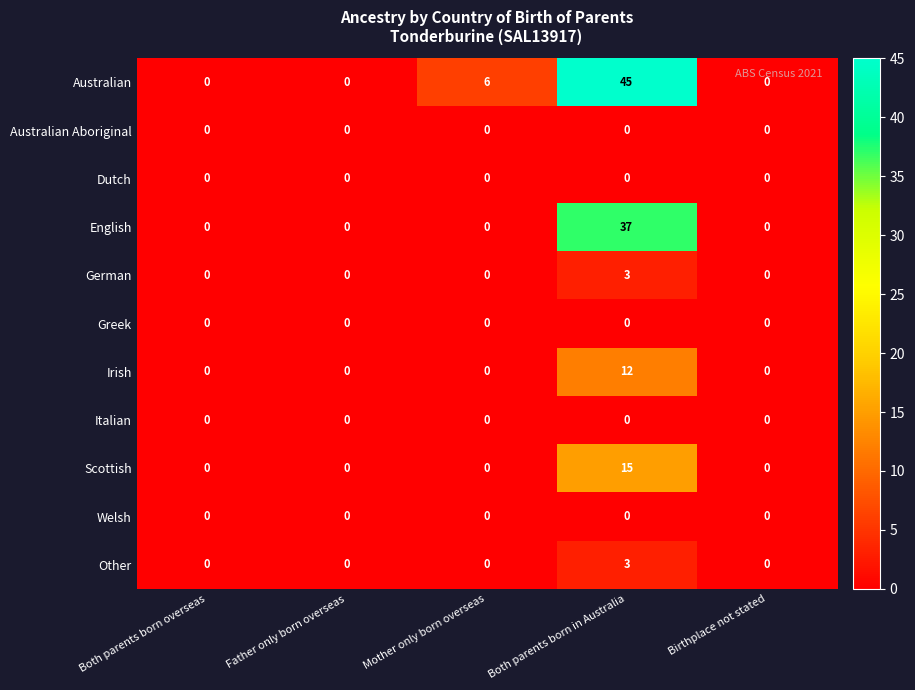

Count the number of data series in this chart.

11